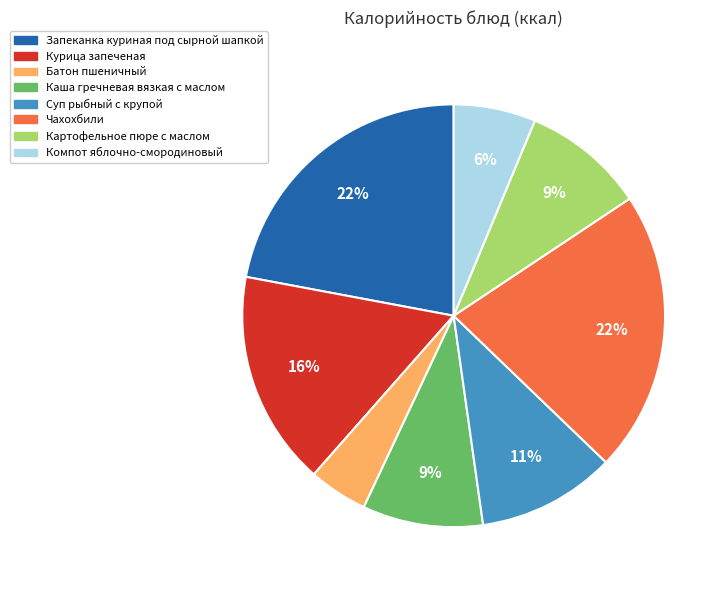

Which has a higher value, Суп рыбный с крупой or Курица запеченая?

Курица запеченая